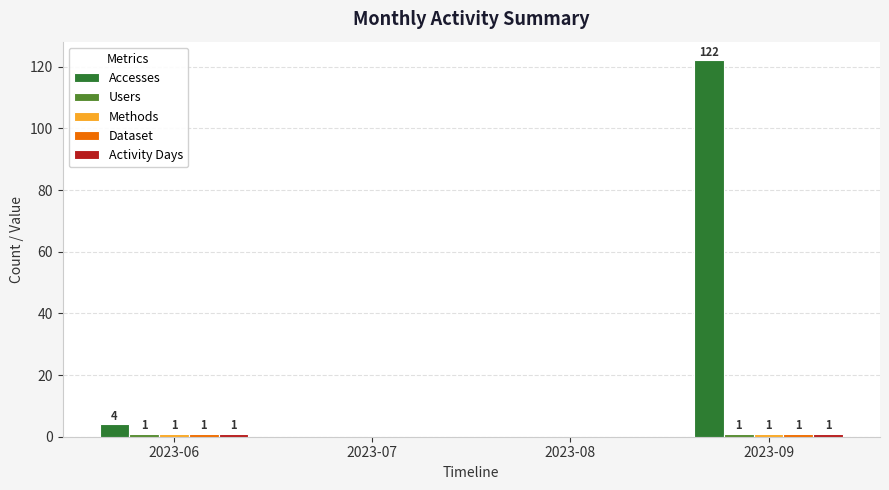

At which label is Accesses closest to 61?

2023-06